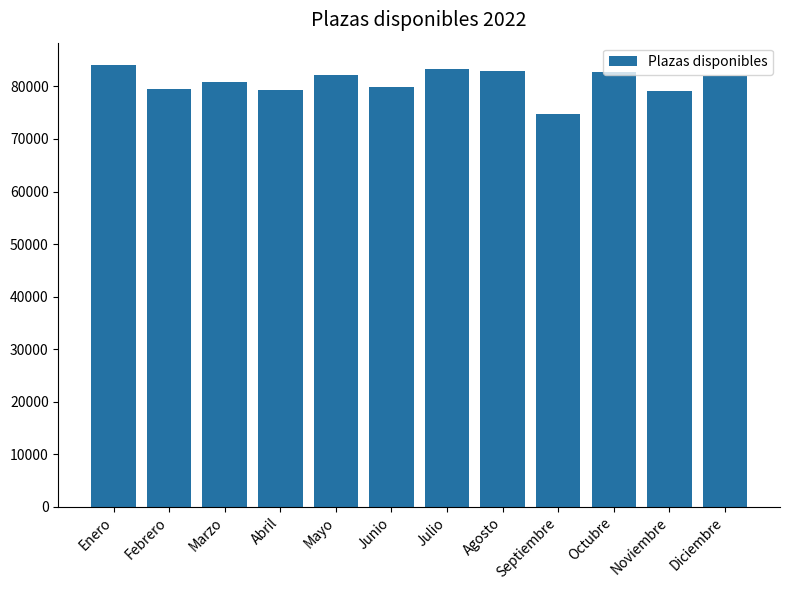

Approximately how many times larger is the value at Noviembre compared to Febrero?

1.0